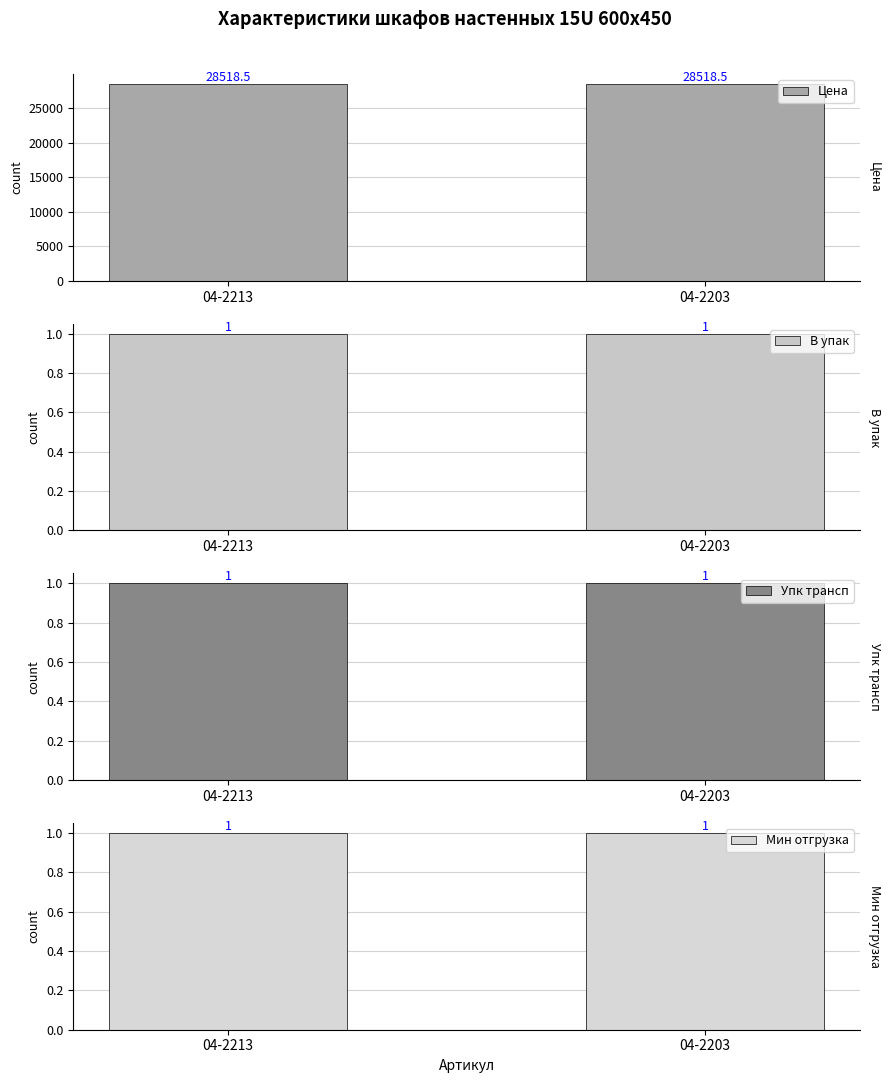

Rank the series by their maximum value, from lowest to highest.

В упак, Упк трансп, Мин отгрузка, Цена